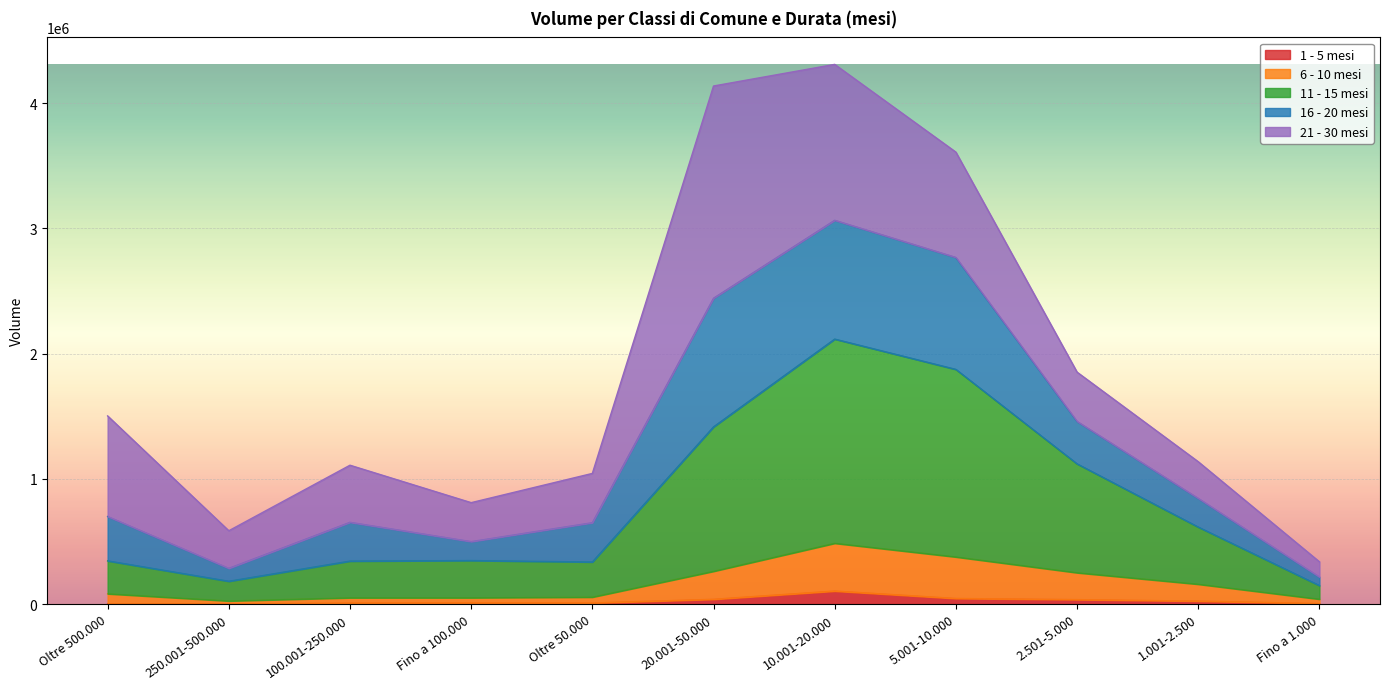

The value of 11 - 15 mesi at 10.001-20.000 is 2115707. True or false?

True